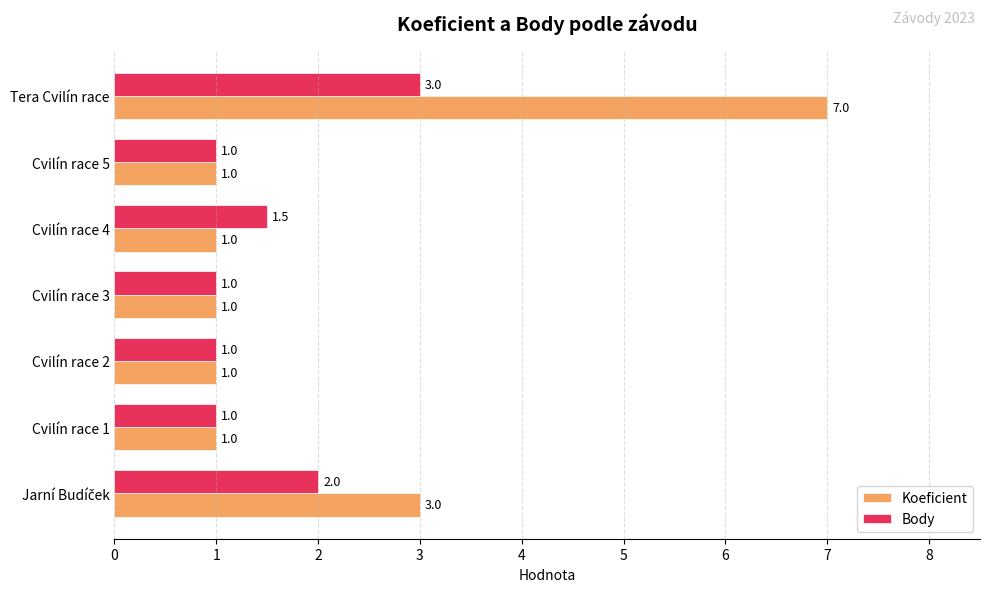

What is the difference between the highest and lowest values at Tera Cvilín race?

4.0